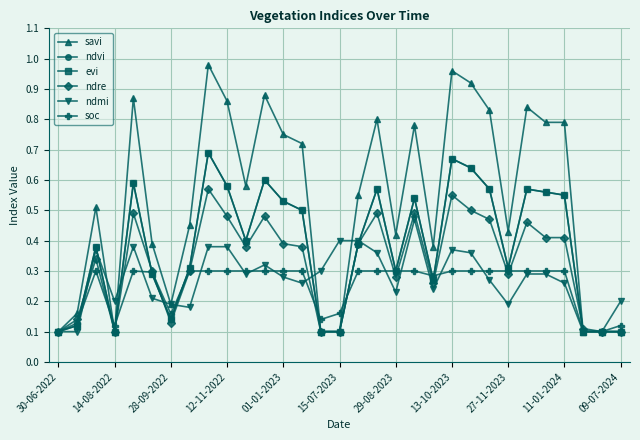

Does the chart have visible grid lines?

Yes